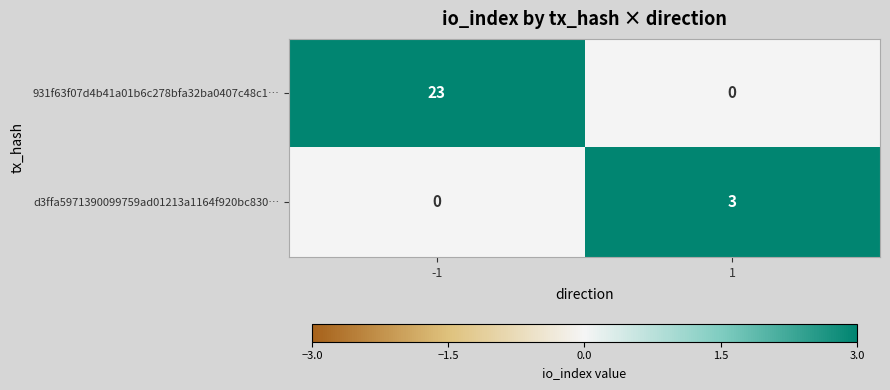

Rank the series by their maximum value, from lowest to highest.

d3ffa5971390099759ad01213a1164f920bc830…, 931f63f07d4b41a01b6c278bfa32ba0407c48c1…